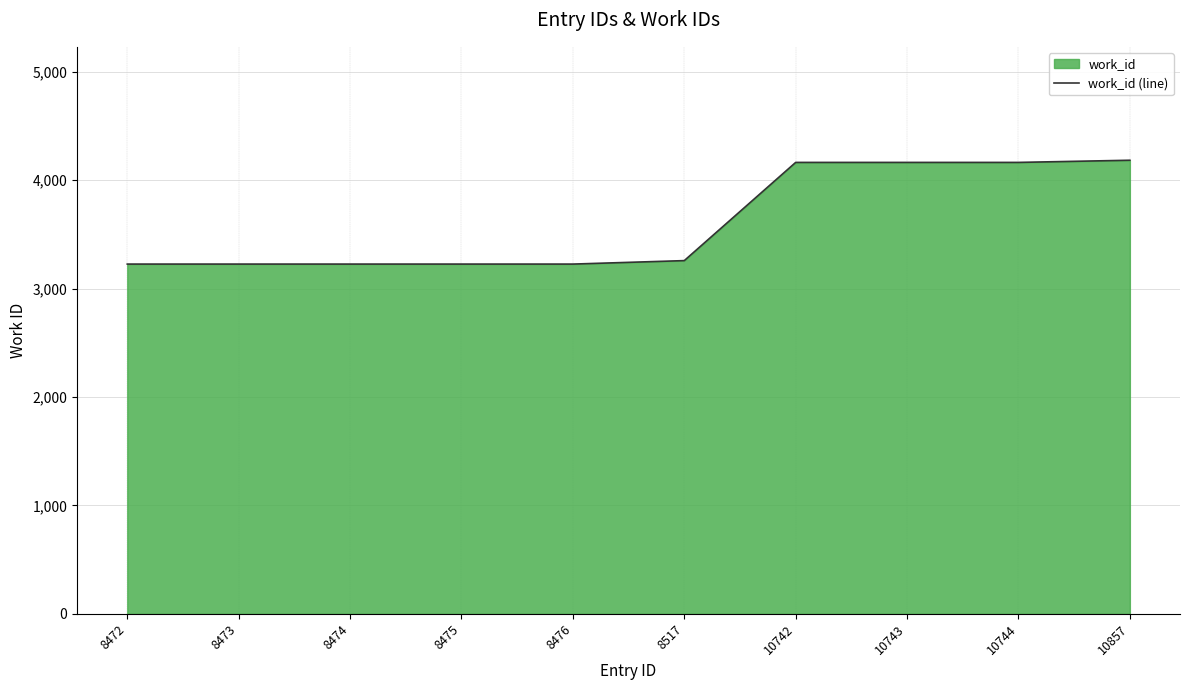

Reading right to left, transcribe all the data shown in this chart.

10857=4185	10744=4165	10743=4165	10742=4165	8517=3259	8476=3227	8475=3227	8474=3227	8473=3227	8472=3227